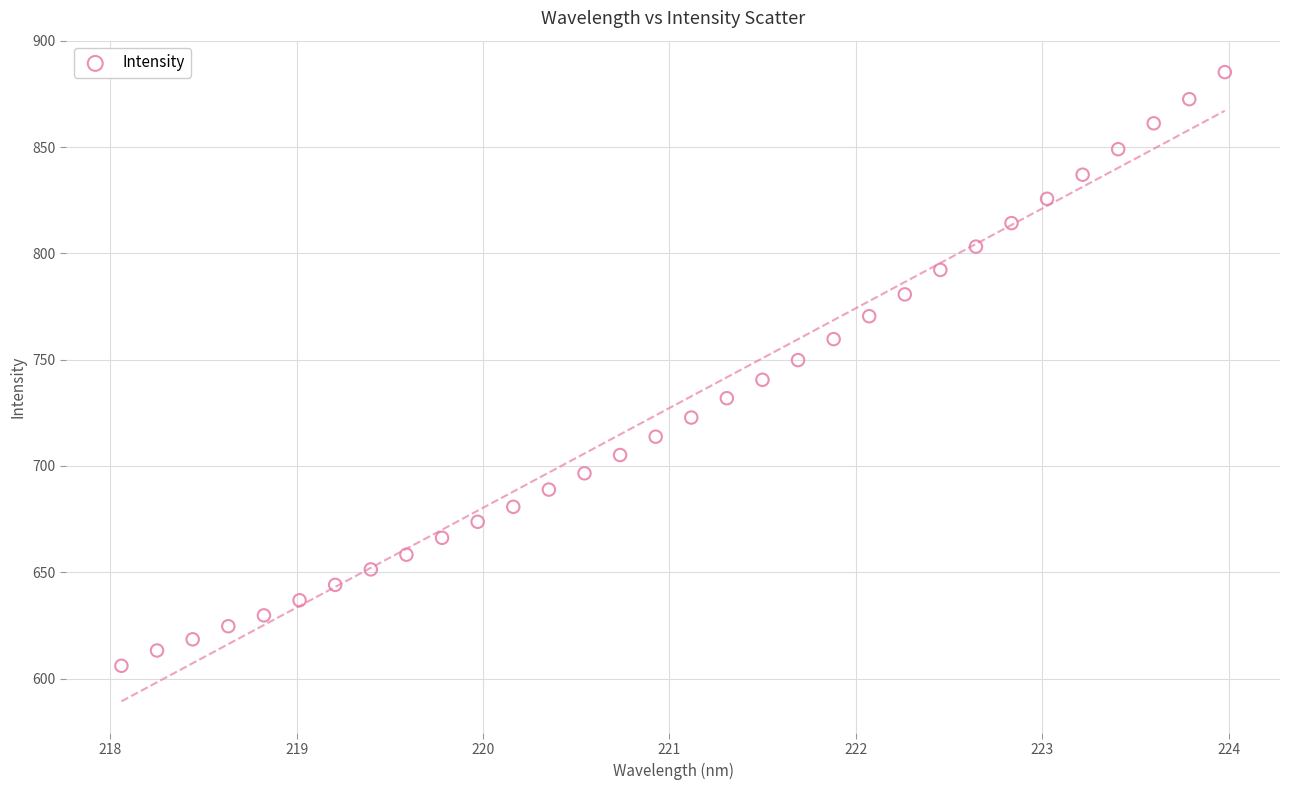

What is the range of X values (max minus min)?

5.9